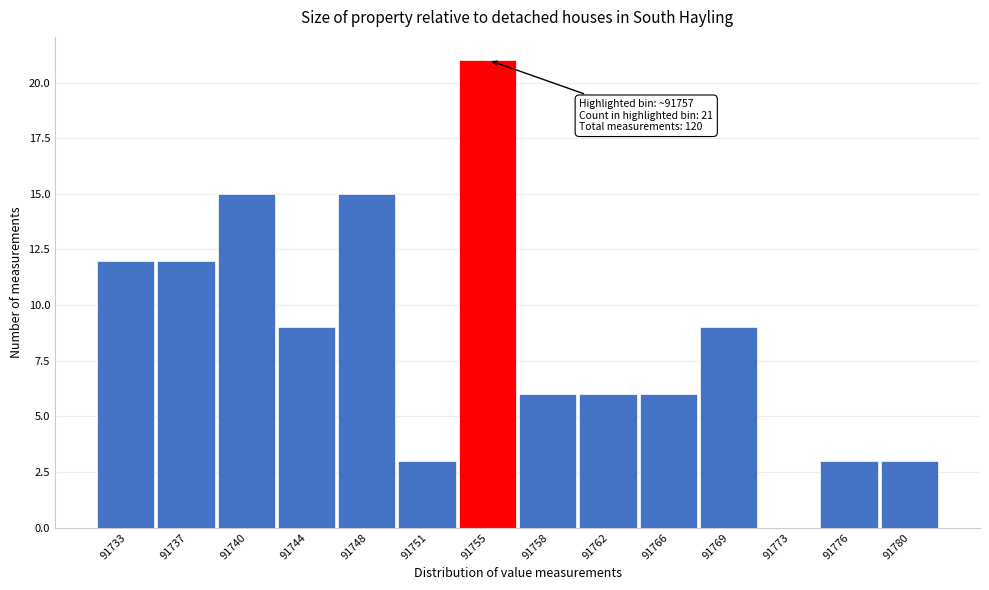

Reading left to right, what are all the values shown in this chart?

91733=12	91737=12	91740=15	91744=9	91748=15	91751=3	91755=21	91758=6	91762=6	91766=6	91769=9	91773=0	91776=3	91780=3